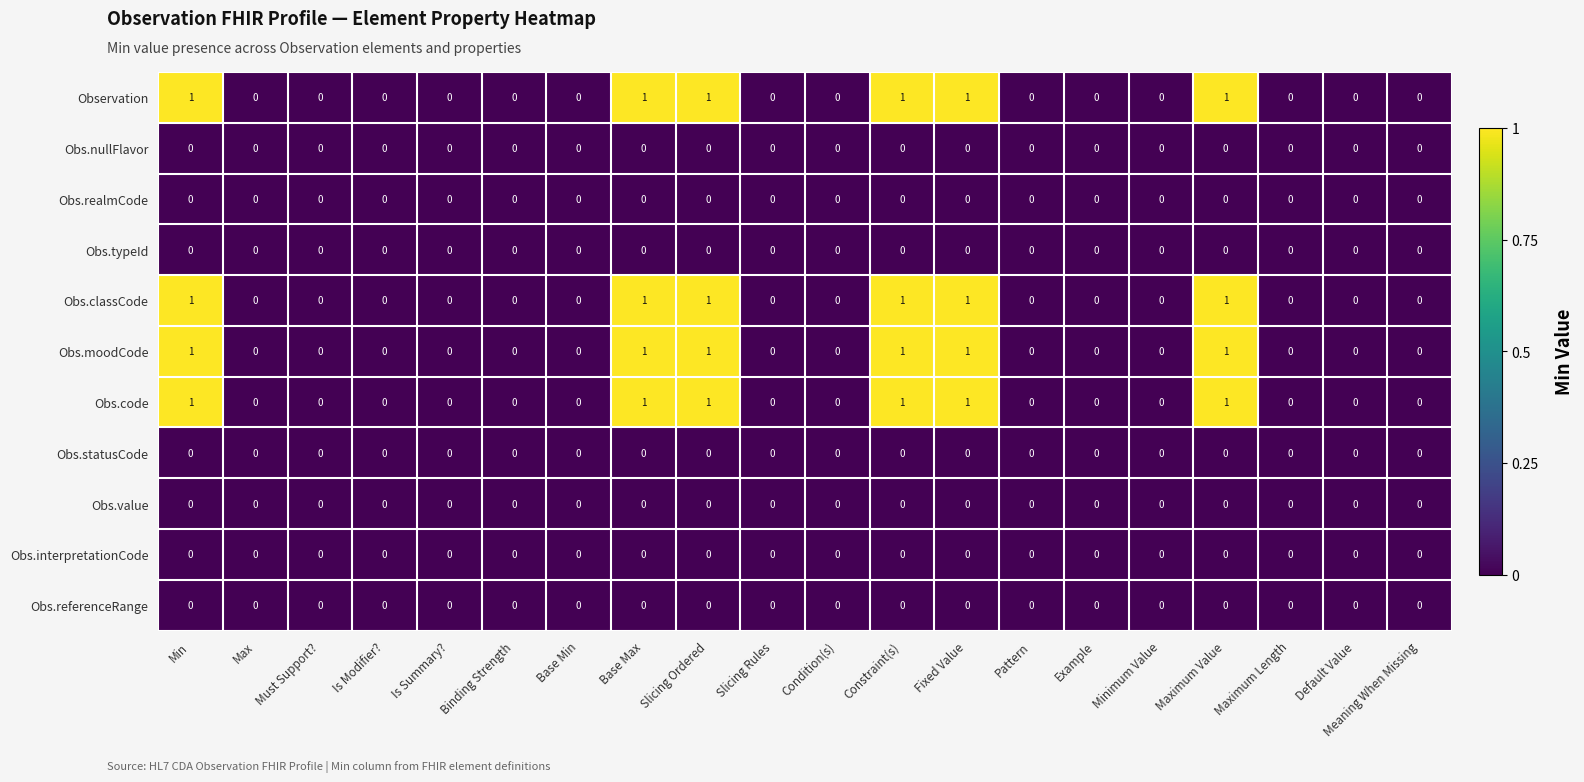

What is the total value across all series at Maximum Value?

4